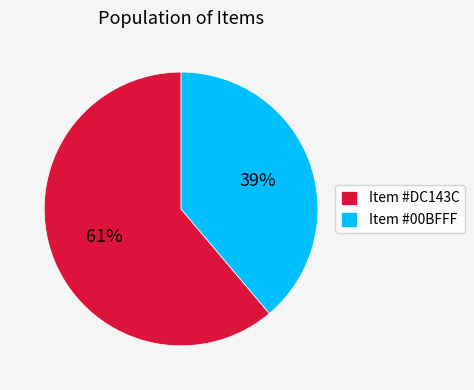

To the nearest percent, what is the difference between the largest and smallest slice percentages?

22%